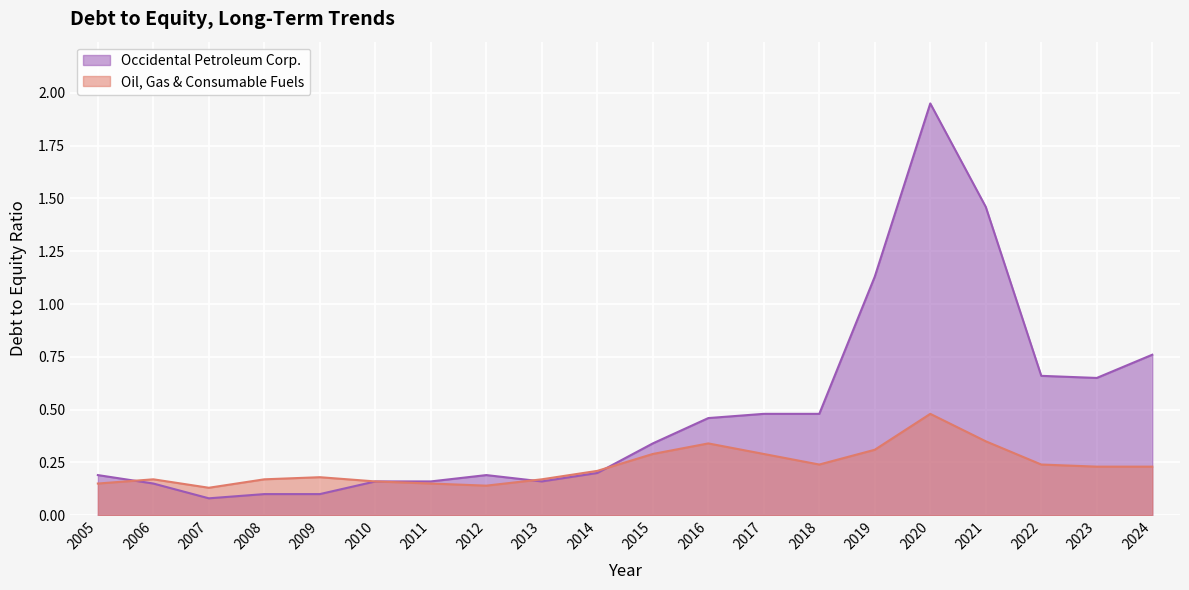

Between 2007 and 2018, which series saw the biggest shift?

Occidental Petroleum Corp.